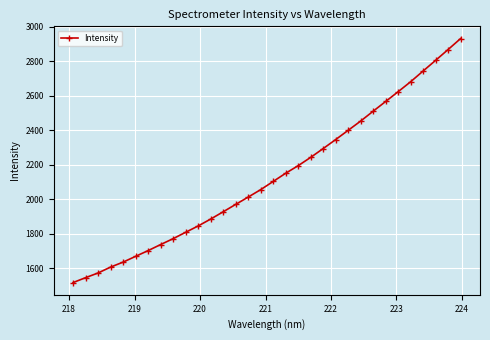

What is the minimum value shown in the chart?

1517.2